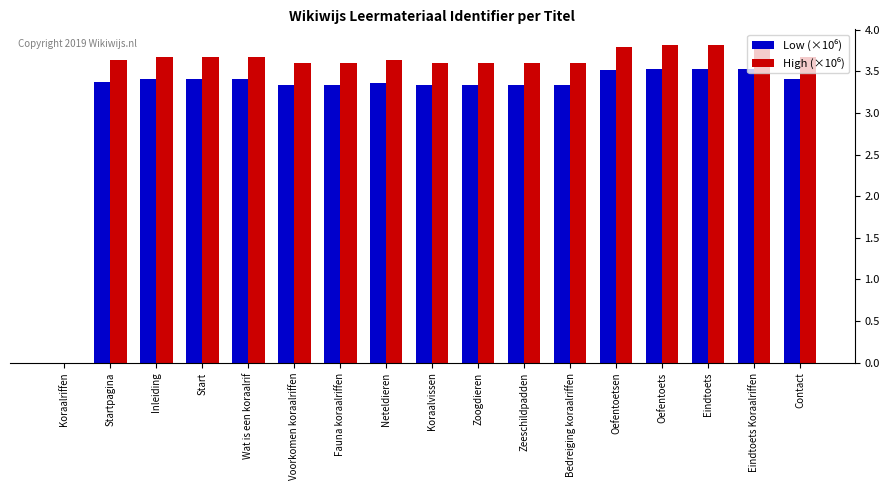

What is the maximum value shown in the chart?

3.8